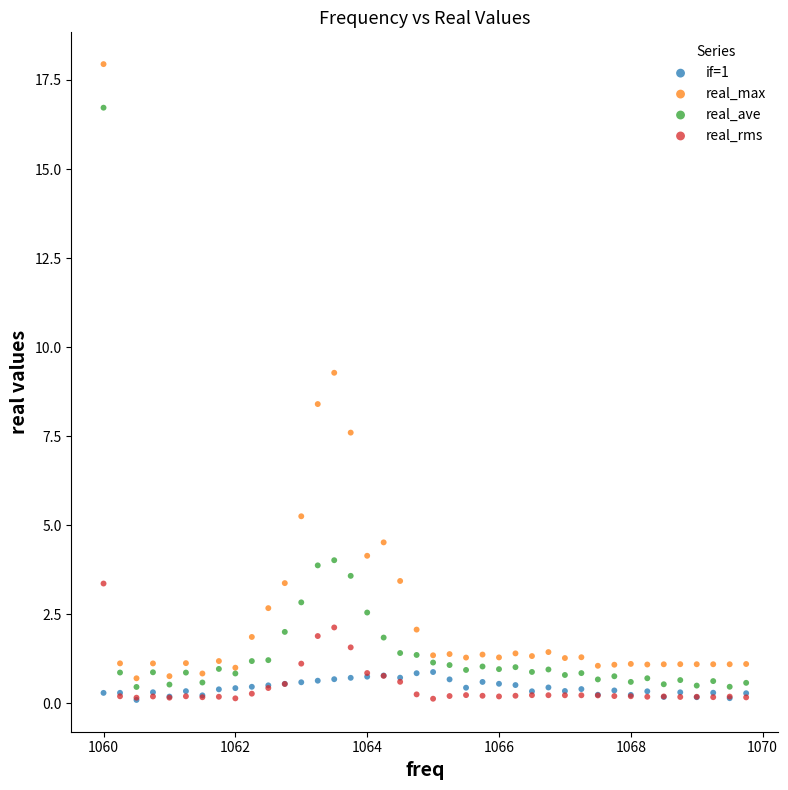

What are all the series names shown in the legend?

if=1, real_max, real_ave, real_rms